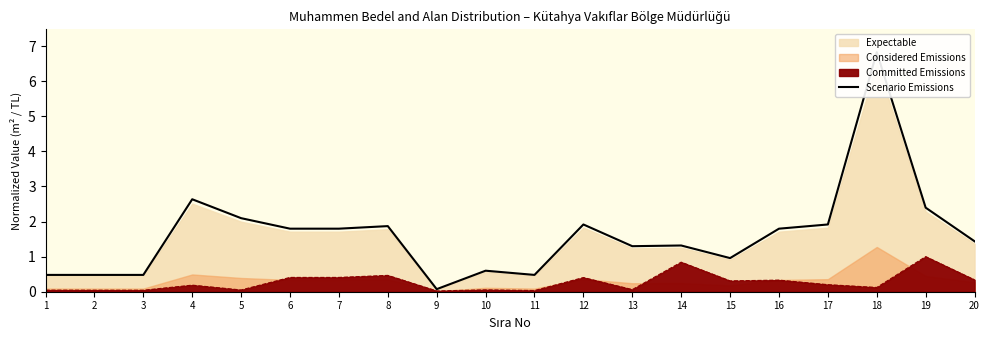

Rank the categories by value from lowest to highest.

9, 1, 2, 3, 11, 10, 15, 13, 14, 20, 6, 7, 16, 8, 12, 17, 5, 19, 4, 18